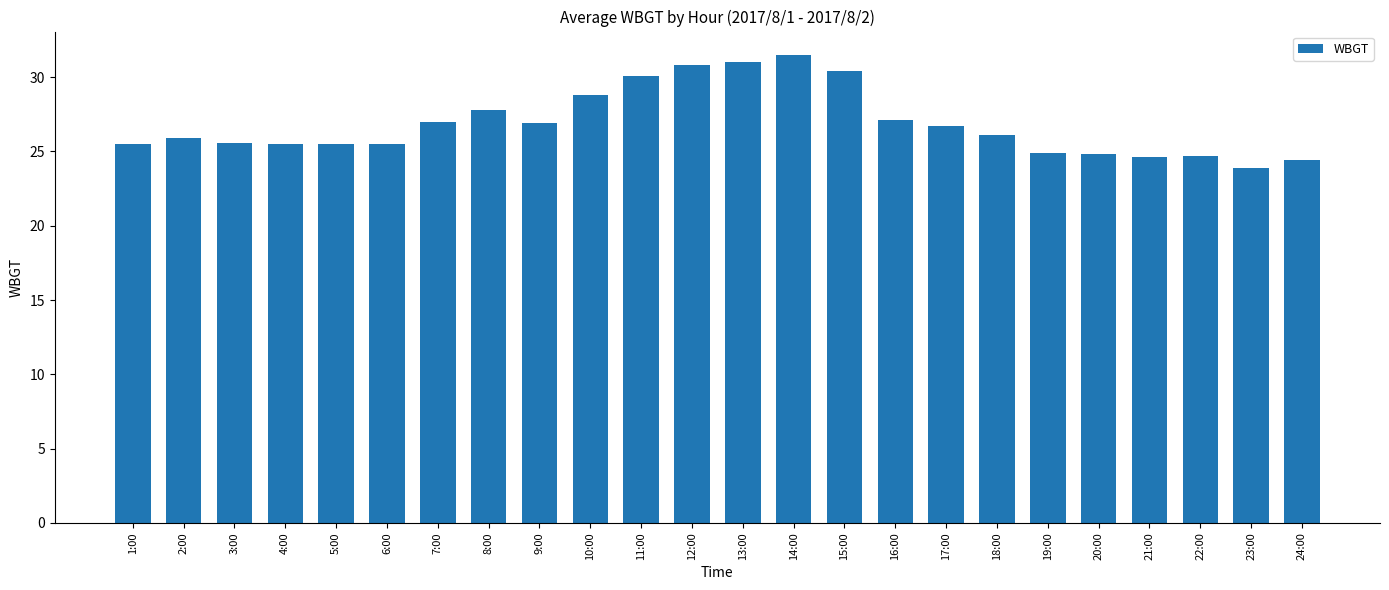

Between 9:00 and 23:00, which is larger?

9:00